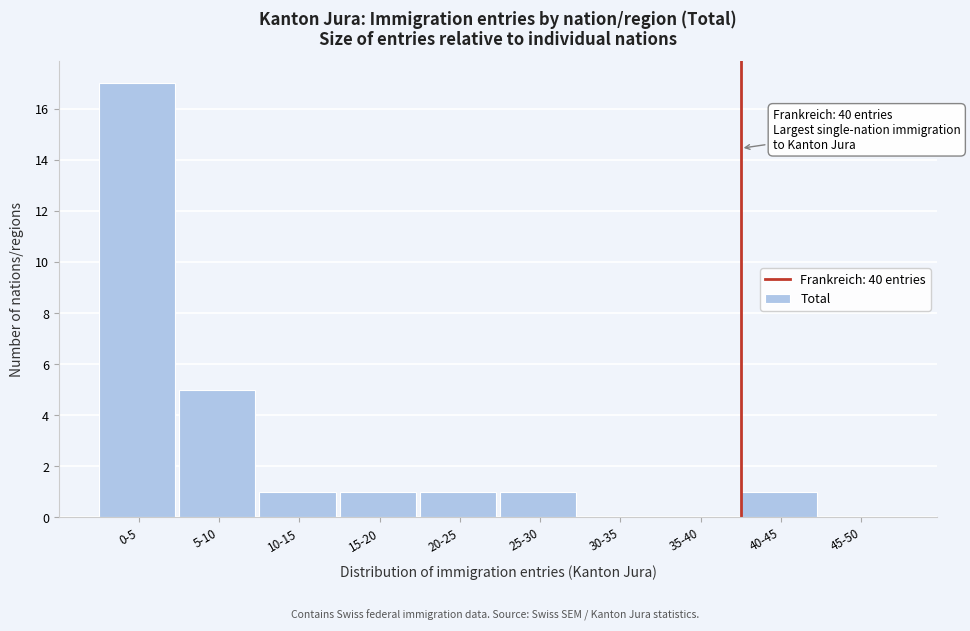

Reading right to left, what are all the values shown in this chart?

45-50=0	40-45=1	35-40=0	30-35=0	25-30=1	20-25=1	15-20=1	10-15=1	5-10=5	0-5=17